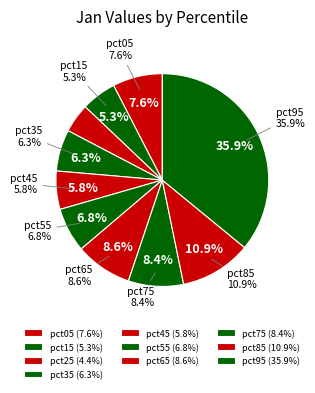

To the nearest percent, what is the difference between the pct45 and pct85 slice percentages?

5%